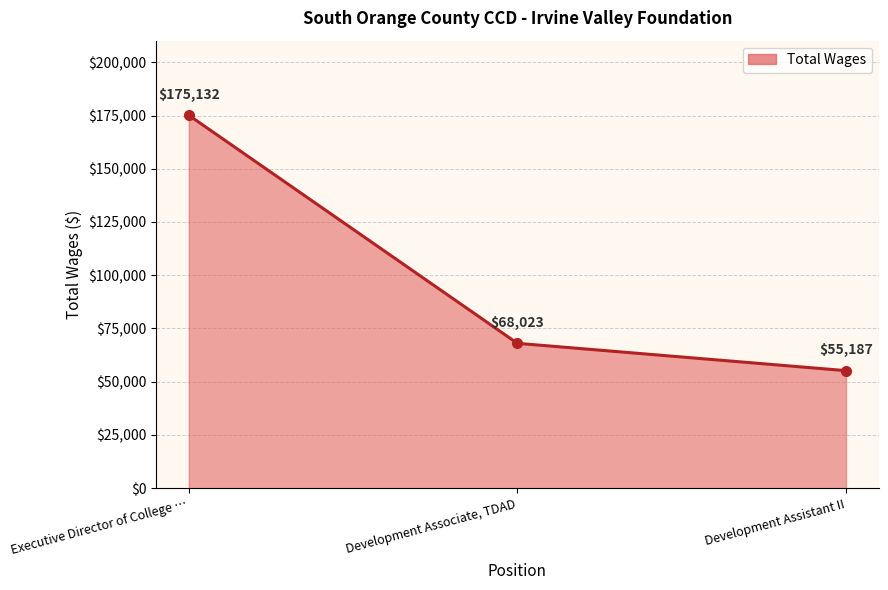

Which category has the lowest value across all series?

Development Assistant II